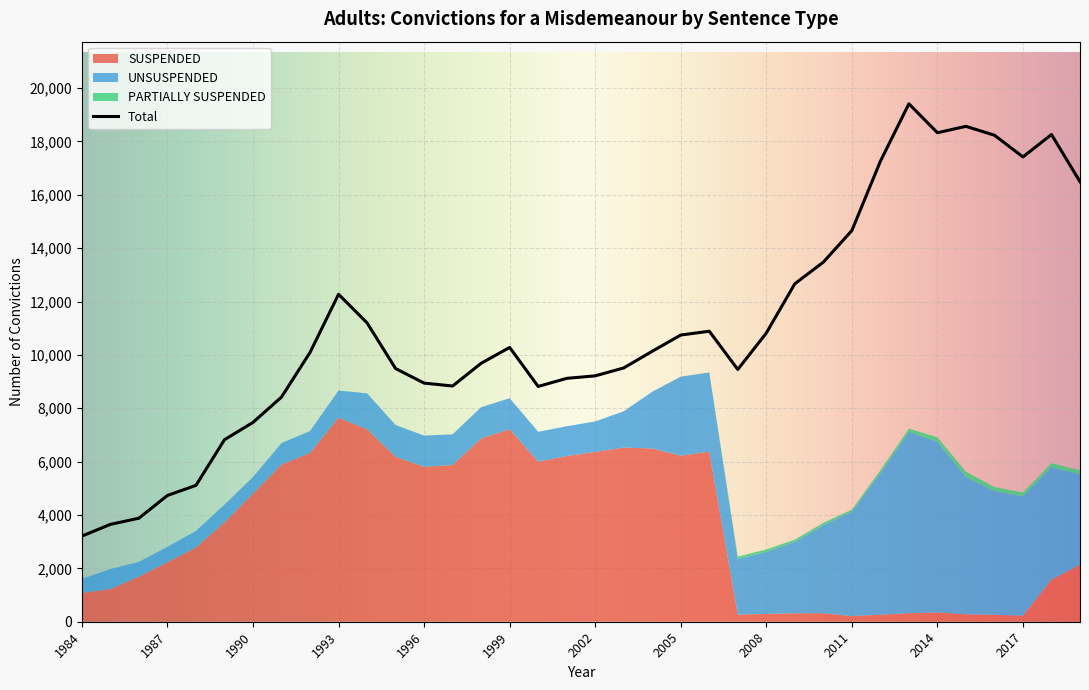

True or false: SUSPENDED has more than 2 interior local peaks.

True